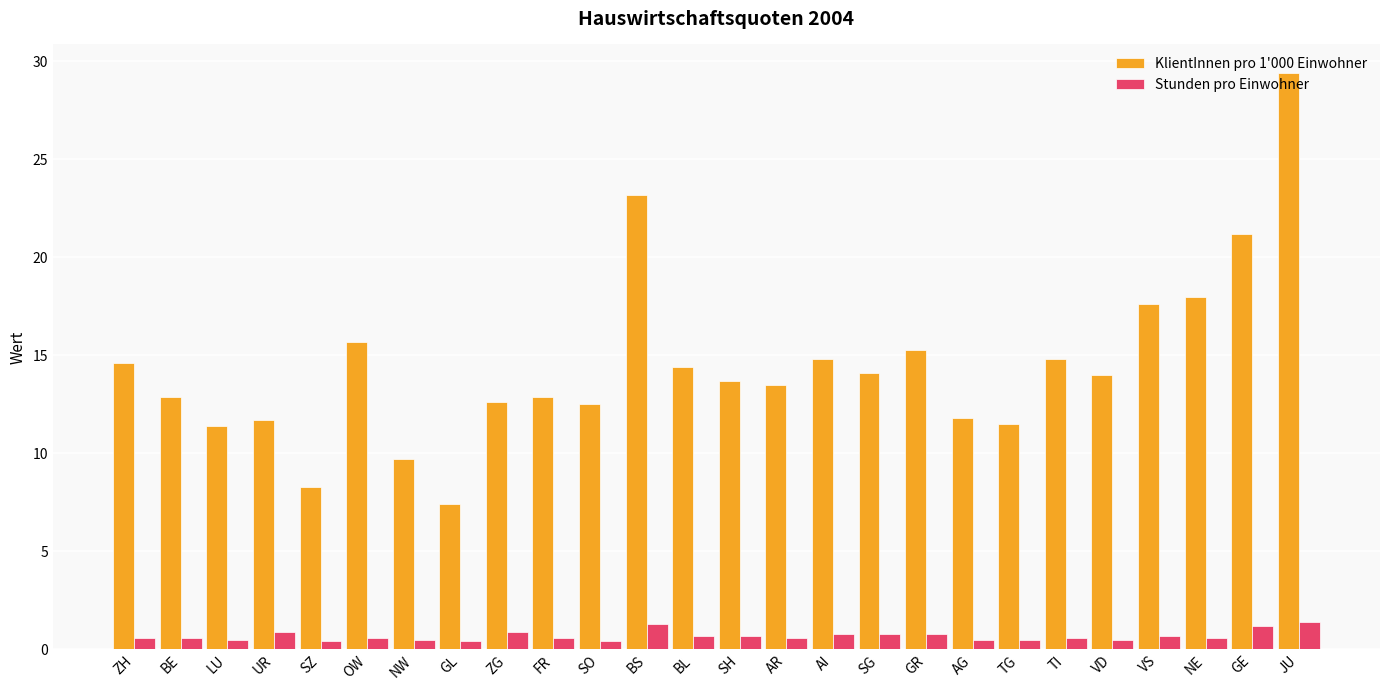

True or false: Stunden pro Einwohner has a value of 1.2 at GE.

True